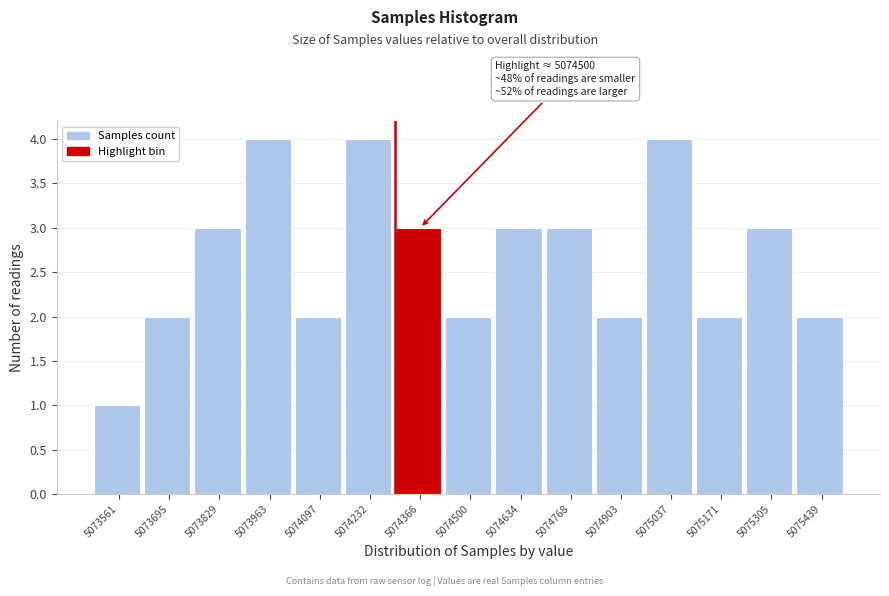

Reading right to left, what are all the values shown in this chart?

2	3	2	4	2	3	3	2	3	4	2	4	3	2	1